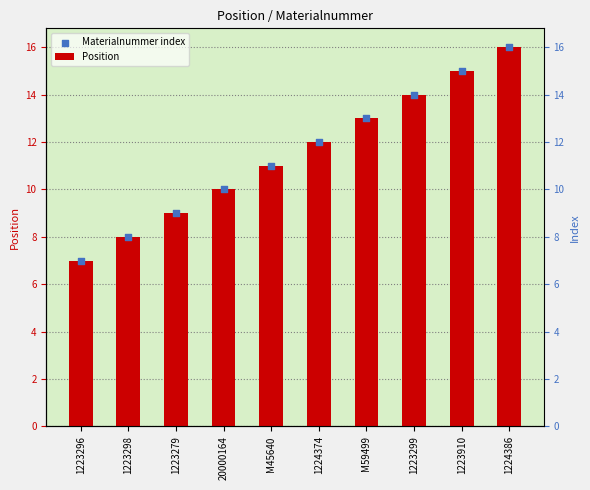

What are all the series names shown in the legend?

Position, Materialnummer index